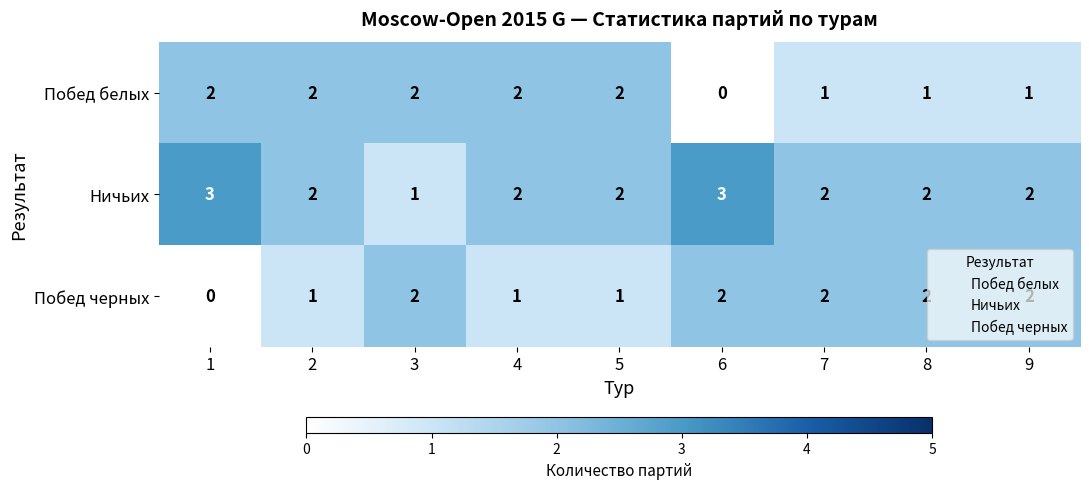

Is the value of Побед белых at 3 greater than the value of Ничьих at 3?

Yes